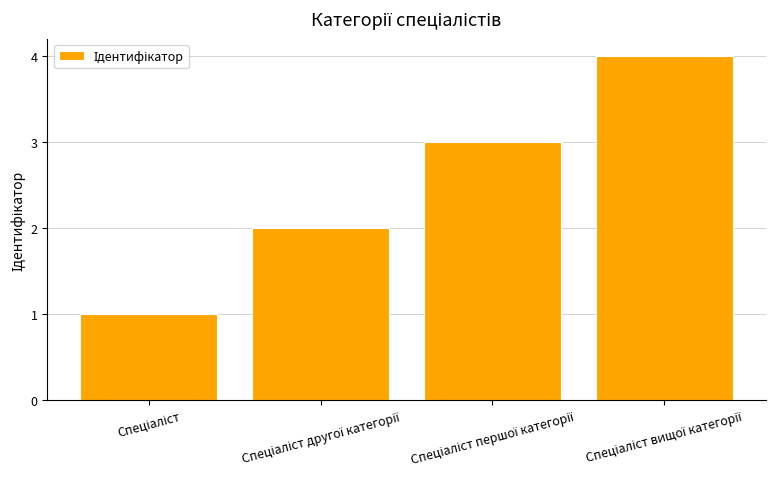

How many values are below 3?

2